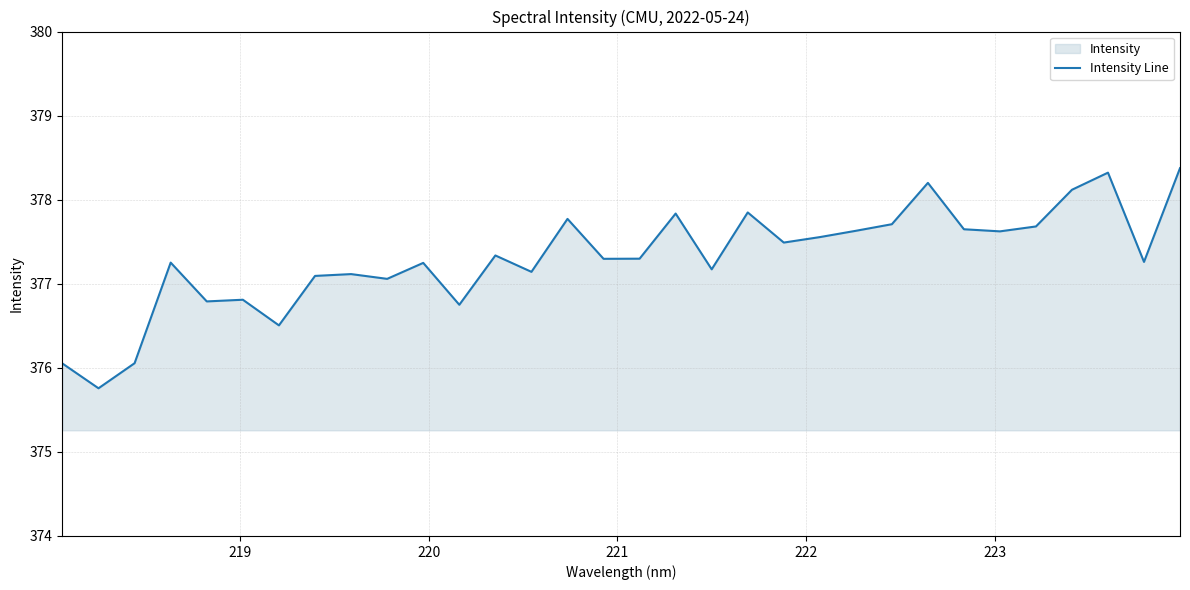

What is the maximum value shown in the chart?

378.4